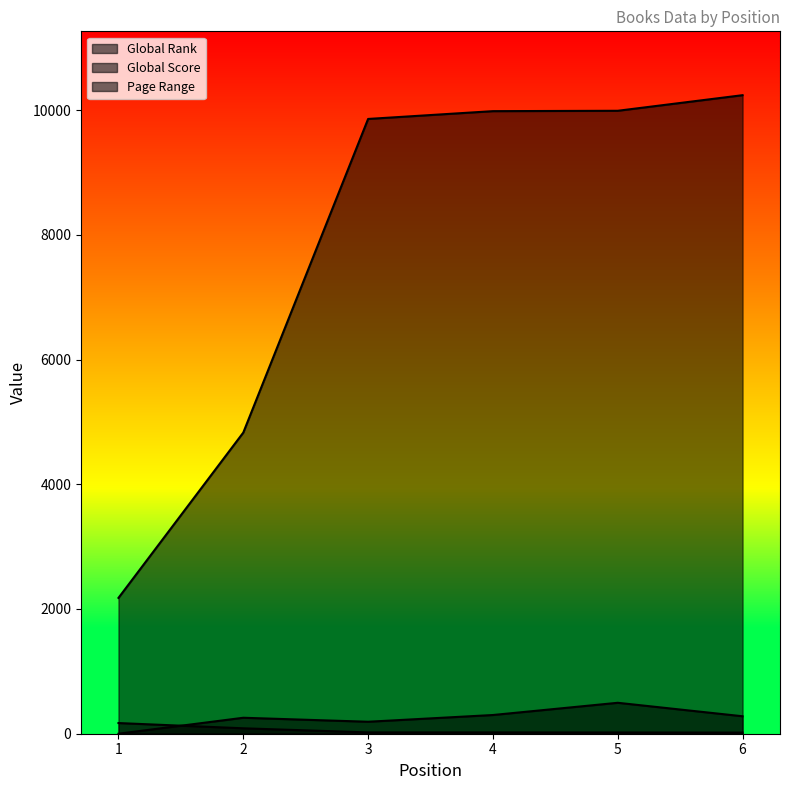

True or false: Global Rank has a value of 4829 at 2.

True